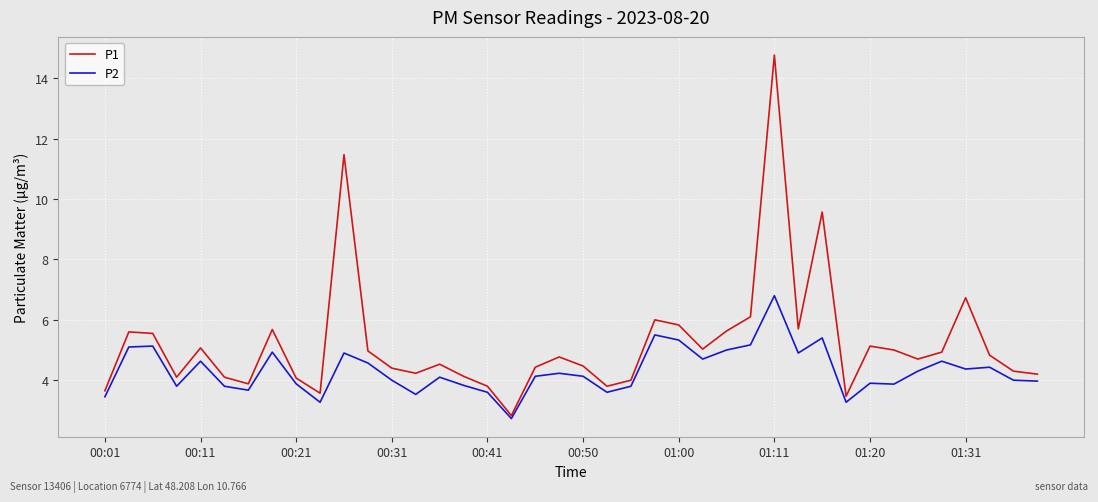

Which series has the largest range (max minus min)?

P1